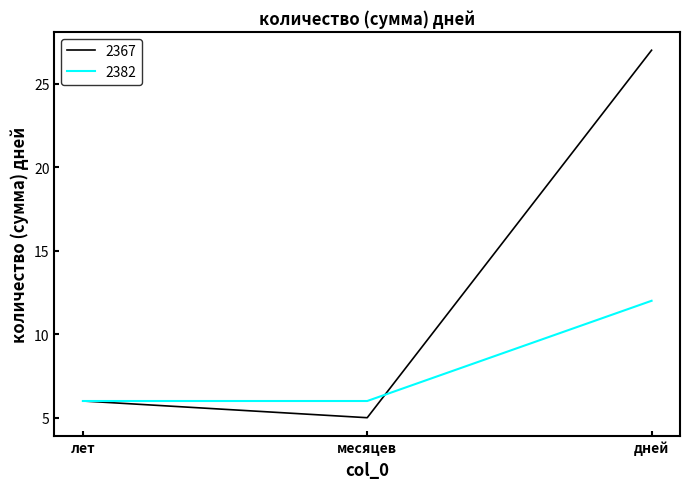

List the labels in order of 2367 value, smallest first.

месяцев, лет, дней